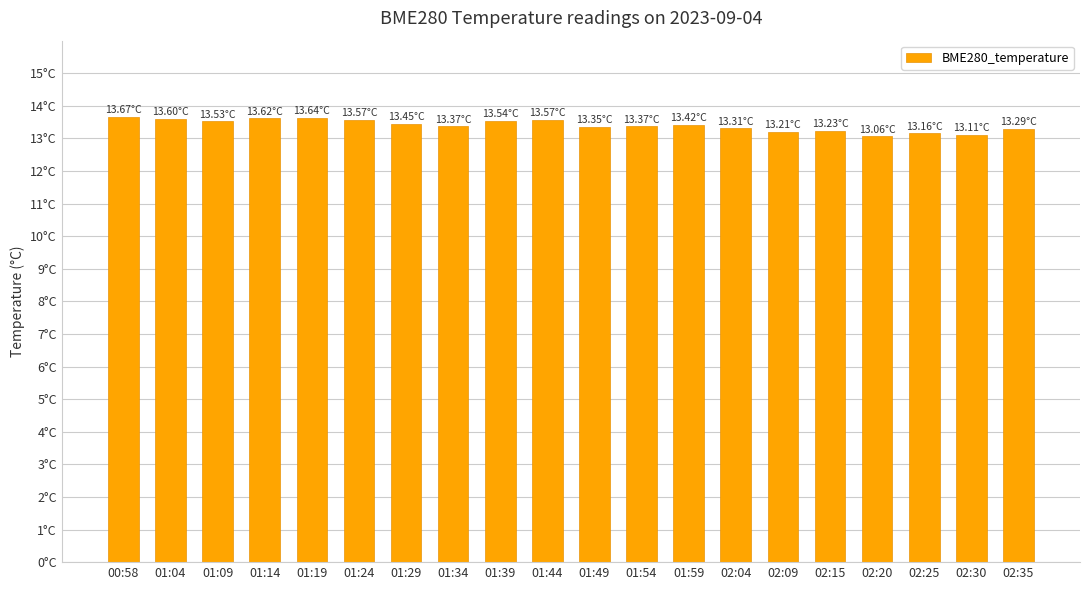

Reading left to right, extract all data points from this chart.

13.7	13.6	13.5	13.6	13.6	13.6	13.4	13.4	13.5	13.6	13.3	13.4	13.4	13.3	13.2	13.2	13.1	13.2	13.1	13.3